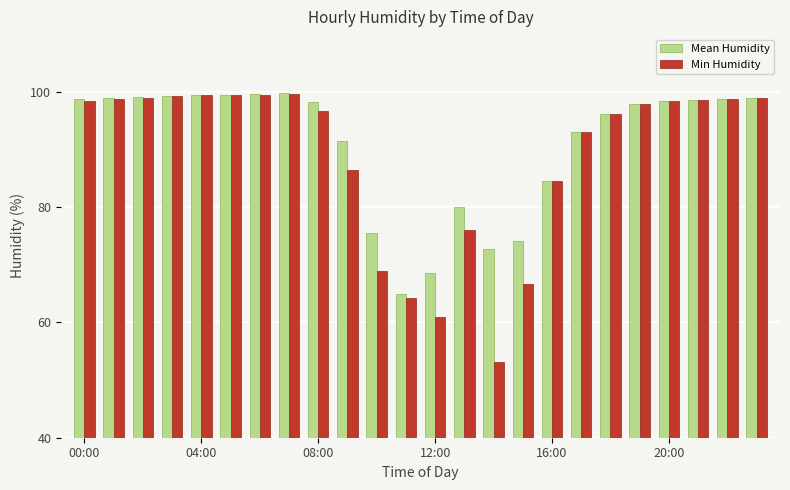

Rank the series by their average value, from highest to lowest.

Mean Humidity, Min Humidity